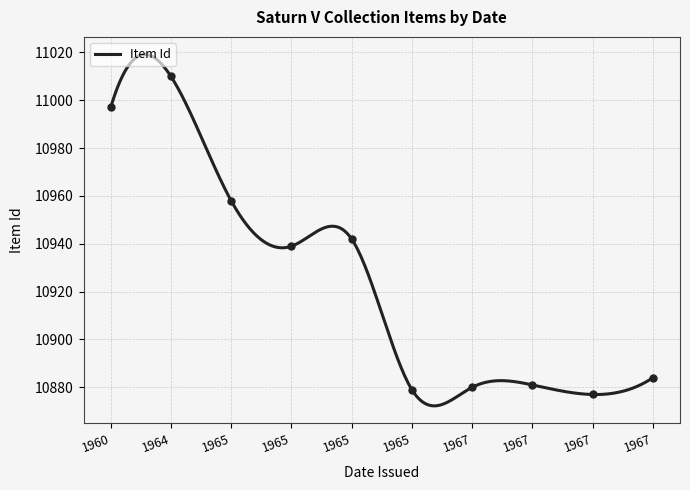

What is the lowest value of the Item Id series?

10872.3